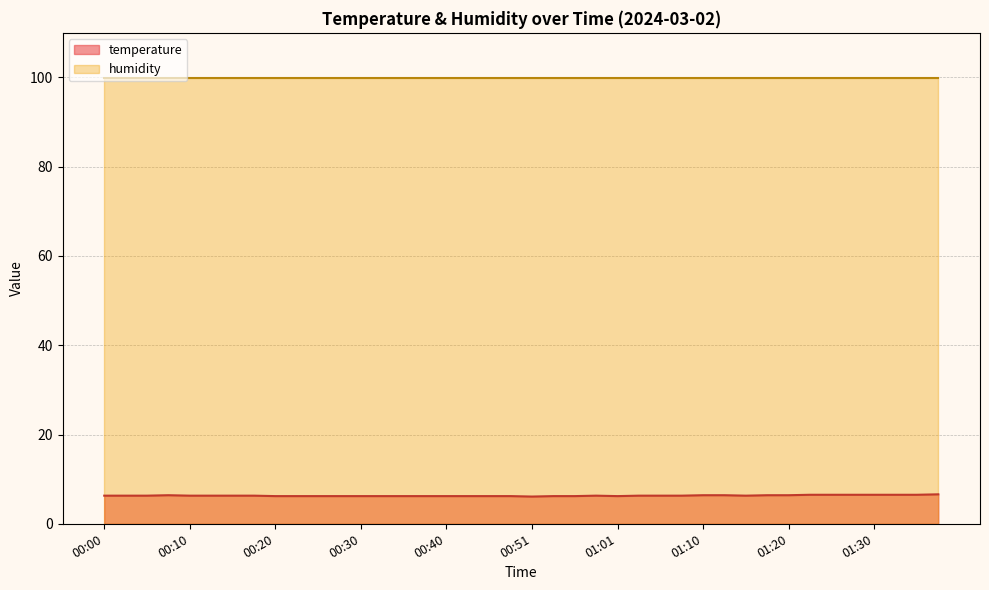

What is the label of the 17th point from the left?

00:40